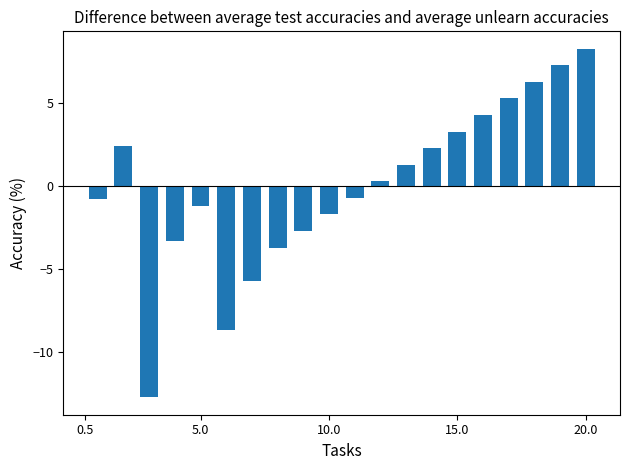

What is the smallest value displayed?

-12.7